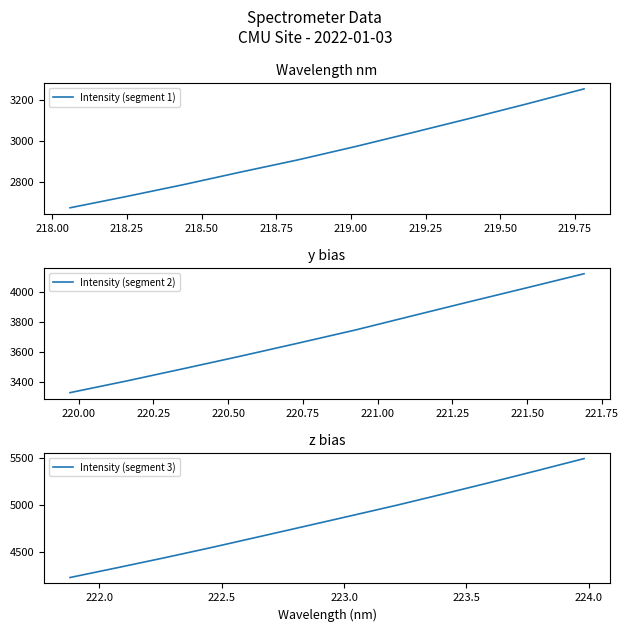

Reading right to left, list all the values displayed in this chart.

5493.4	5365.4	5239.6	5116.9	4996.3	4881.2	4767.0	4653.5	4540.3	4431.6	4326.4	4222.8	4118.0	4025.2	3933.1	3839.8	3745.7	3658.8	3573.2	3490.2	3408.4	3330.2	3254.4	3181.3	3110.5	3041.3	2973.3	2908.7	2849.2	2788.0	2730.1	2674.2